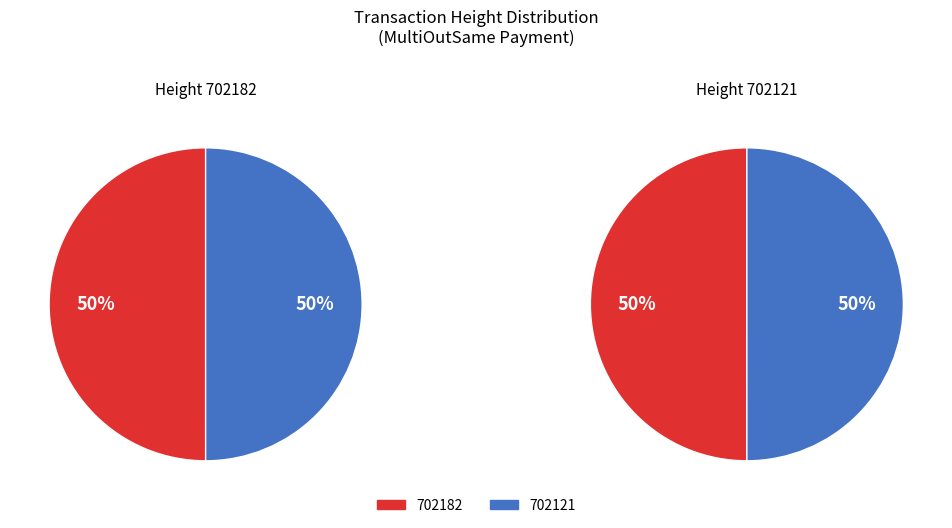

To the nearest percent, what is the average slice percentage?

50%